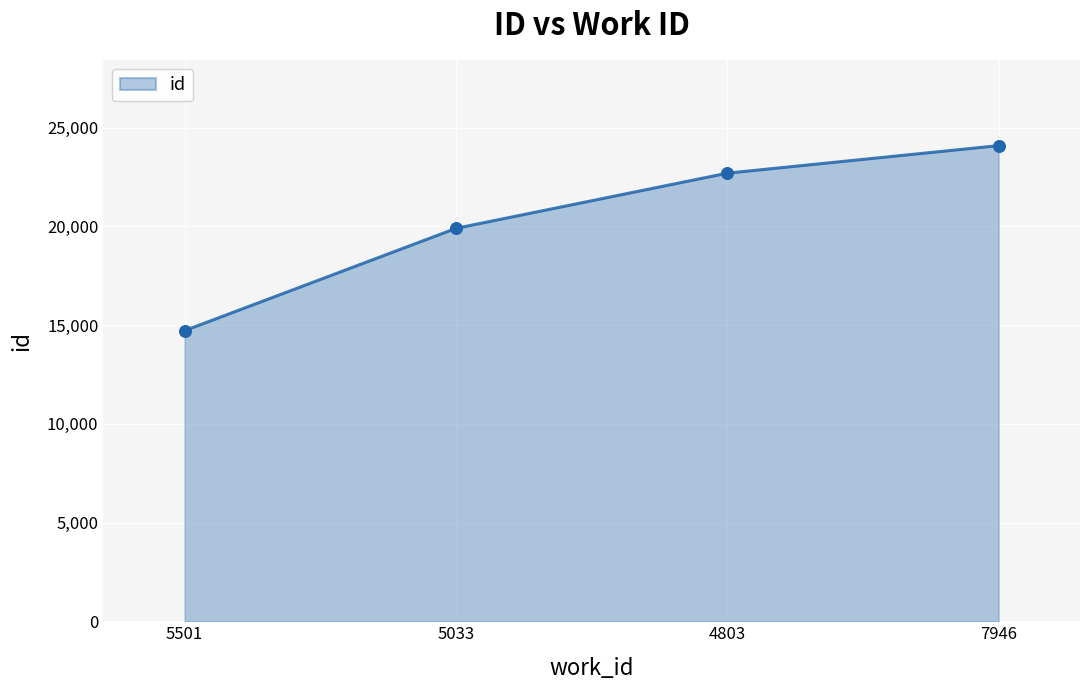

What is the ratio of the value at 7946 to the value at 5501?

1.6